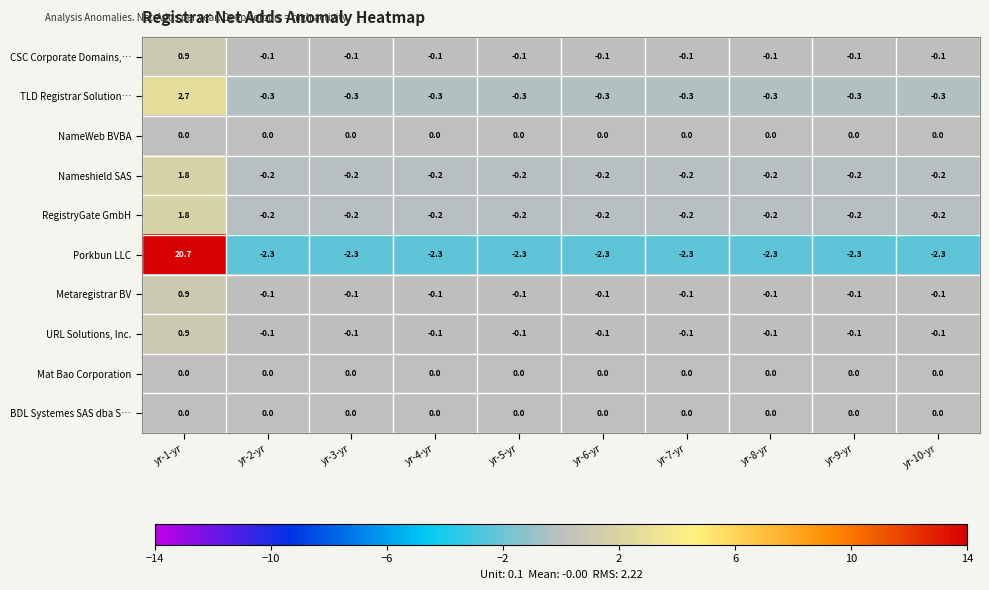

At which category is the sum across all series the highest?

yr-1-yr